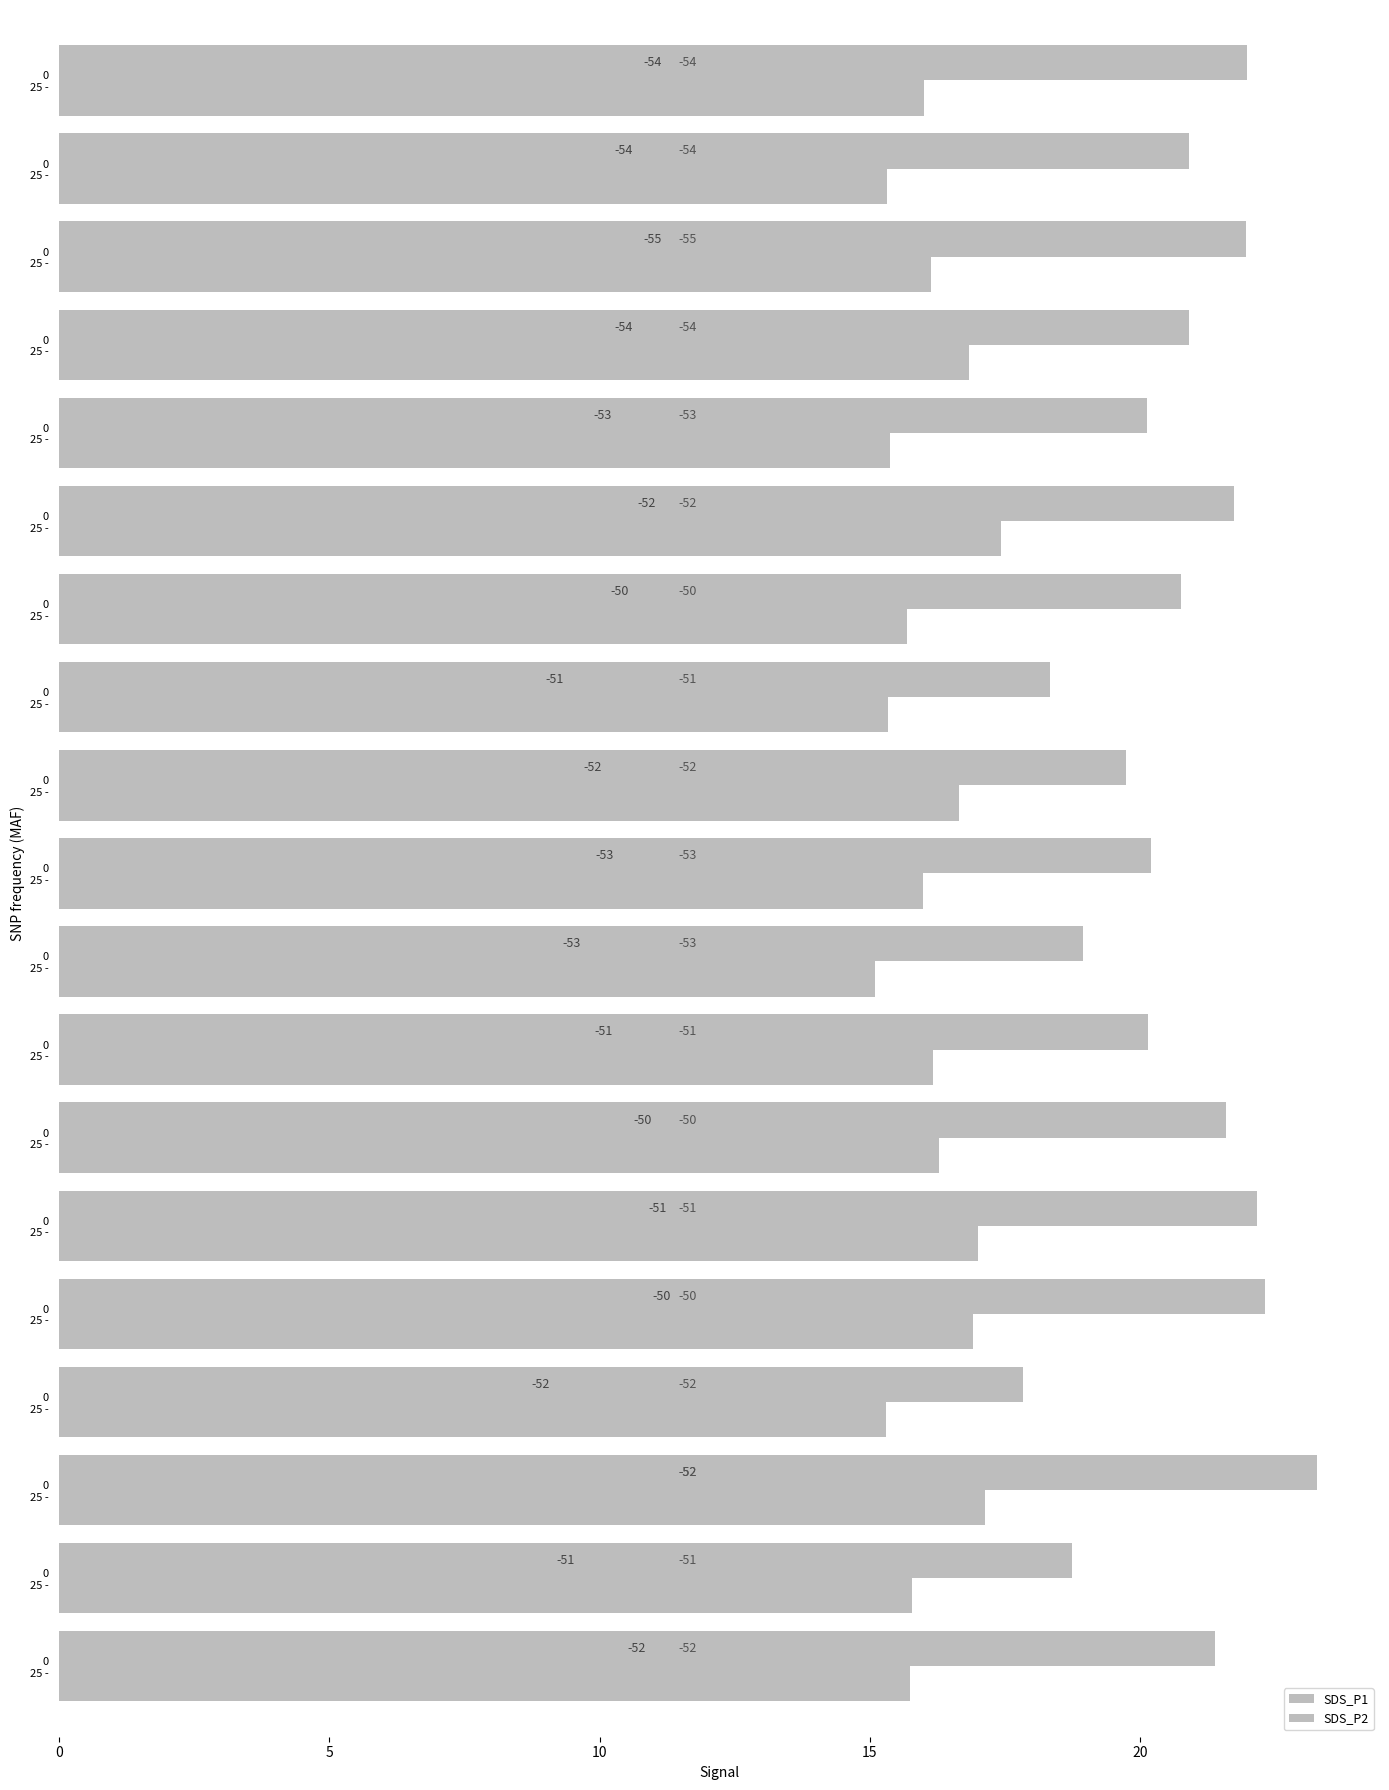

What is the sum of all SDS_P1 values?

392.9